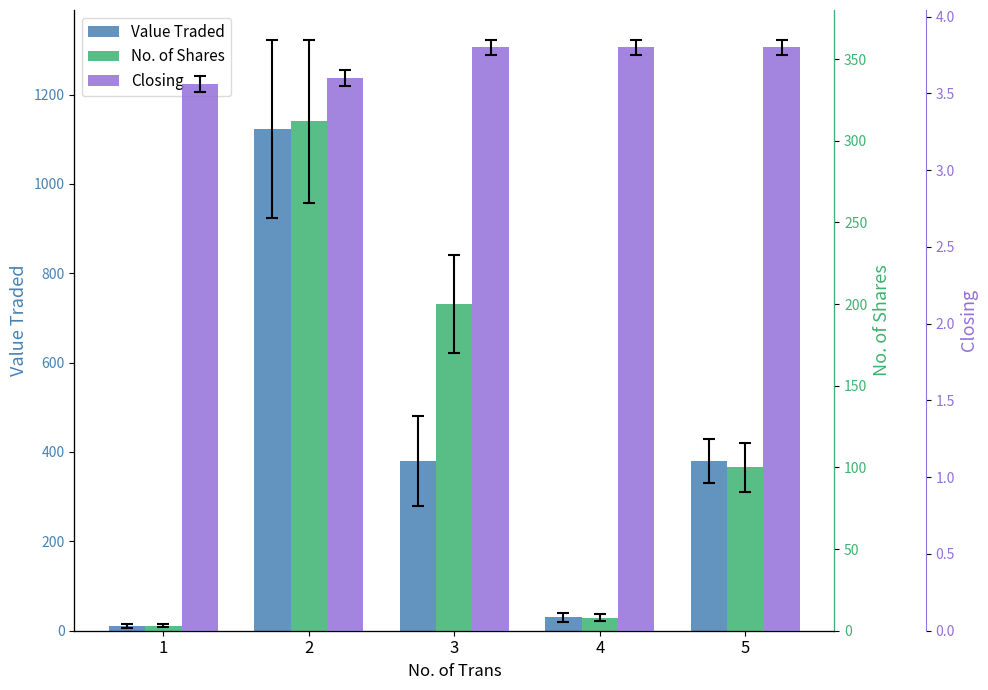

At which label does No. of Shares reach its peak?

2